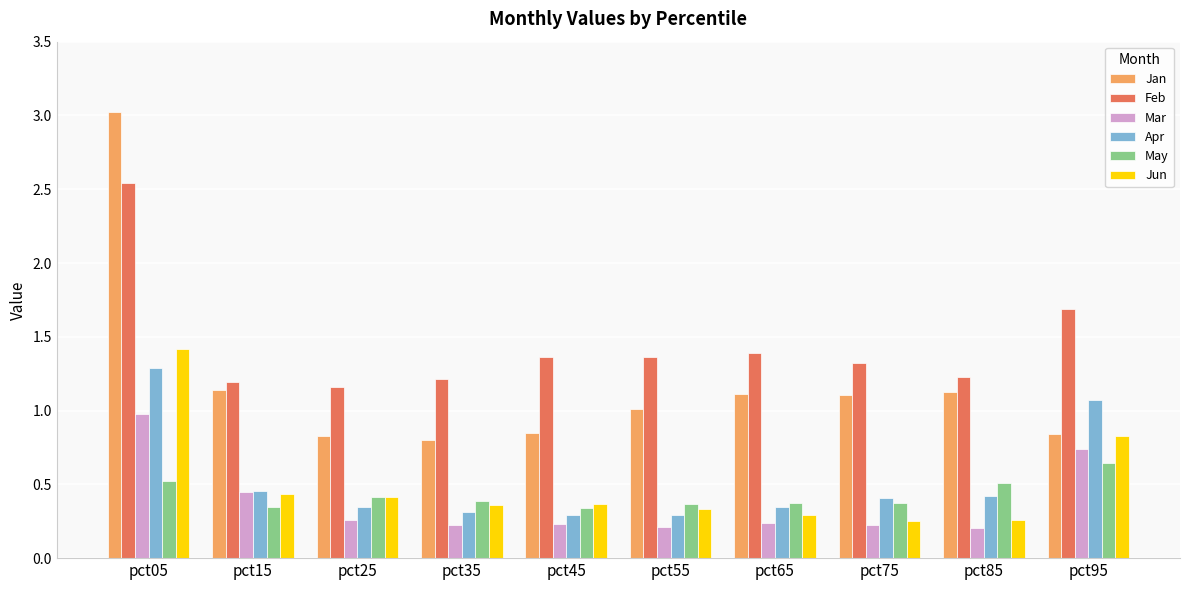

What is the value of the Feb bar at the 8th from the left?

1.3